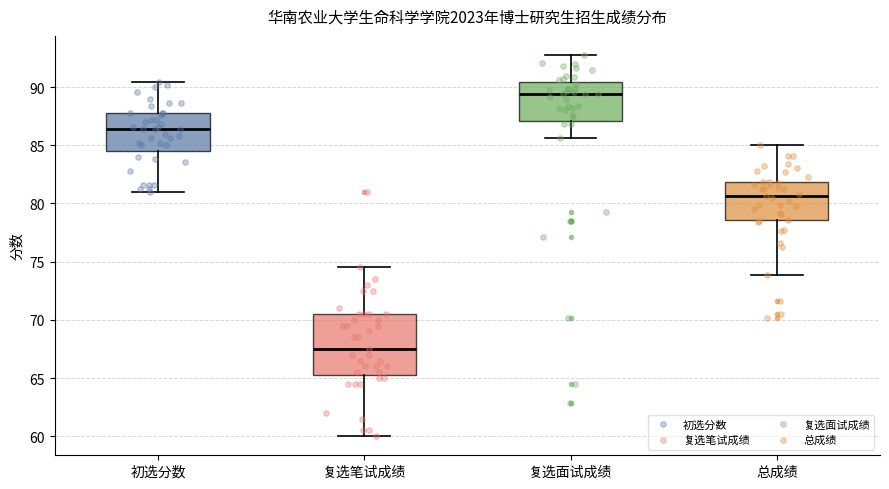

Where does the median line of the box for 初选分数 sit on the y-axis? The values are not printed on the chart, so give them approximately, as read against the axis.

86.5